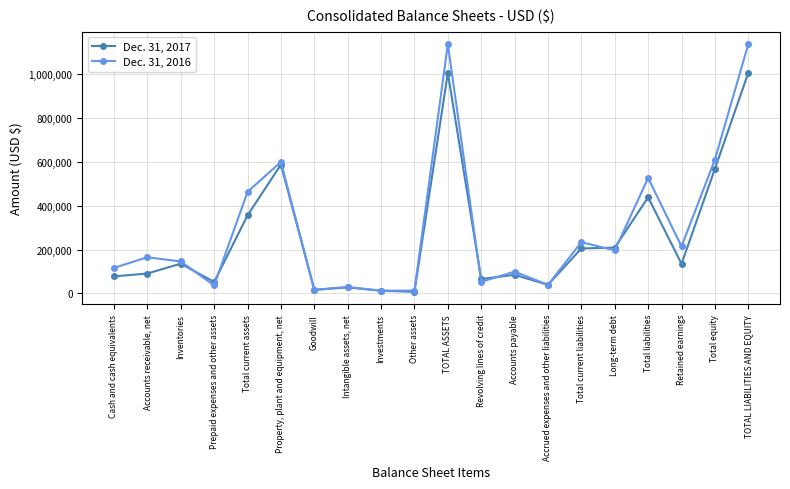

What is the difference between the Dec. 31, 2017 values at TOTAL ASSETS and Cash and cash equivalents?

927969